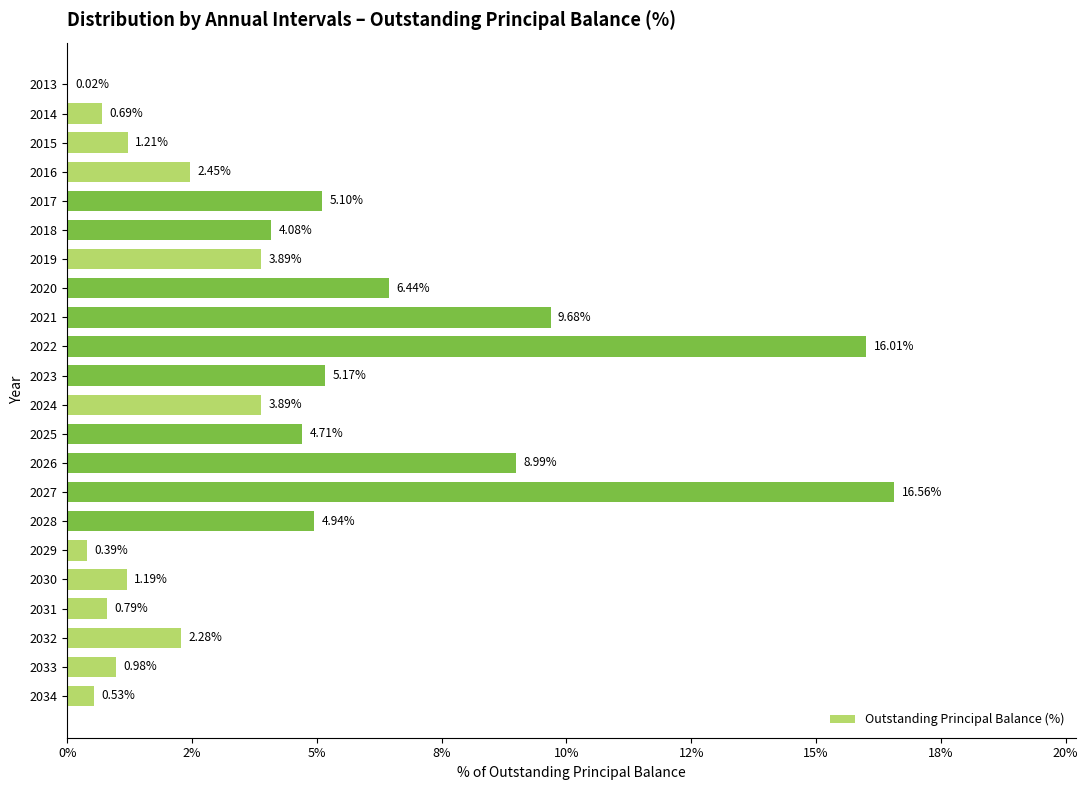

Are the bars grouped side by side (vs. stacked)?

No